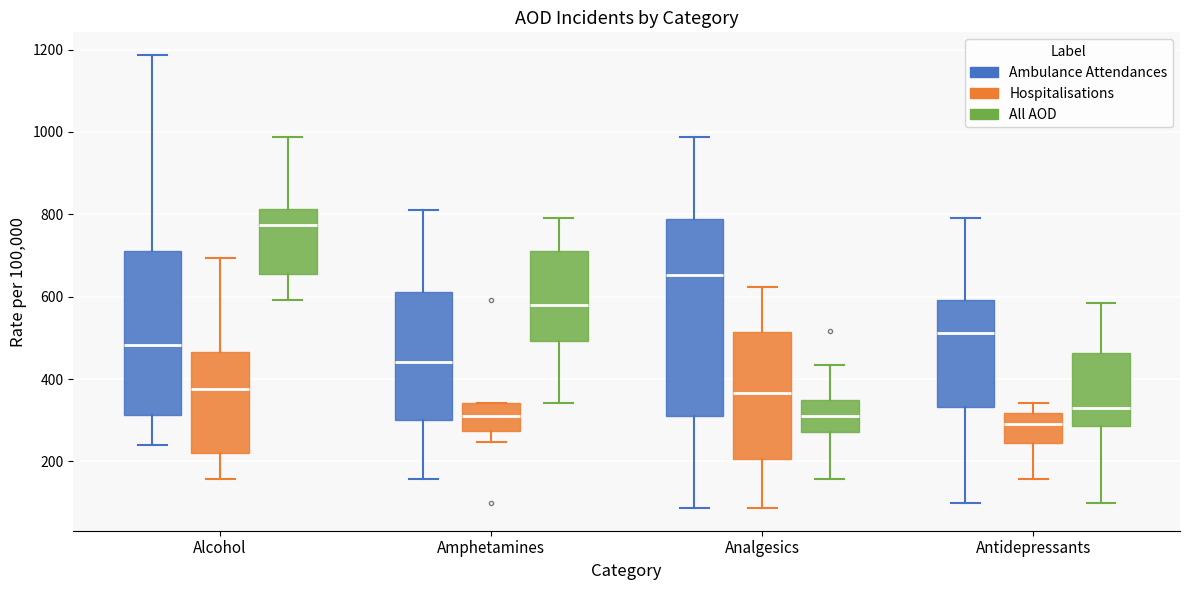

Reading left to right, read every box against the y-axis: the position of its median line, the range the box covers, and the ends of its whiskers. The values are not printed on the chart, so give them approximately, as read against the axis.

Alcohol (Ambulance Attendances): median 480, box 320 to 720, whiskers 240 to 1180
Alcohol (Hospitalisations): median 380, box 220 to 460, whiskers 160 to 700
Alcohol (All AOD): median 780, box 660 to 820, whiskers 600 to 980
Amphetamines (Ambulance Attendances): median 440, box 300 to 620, whiskers 160 to 800
Amphetamines (Hospitalisations): median 300, box 280 to 340, whiskers 240 to 340
Amphetamines (All AOD): median 580, box 500 to 720, whiskers 340 to 800
Analgesics (Ambulance Attendances): median 660, box 320 to 780, whiskers 80 to 980
Analgesics (Hospitalisations): median 360, box 200 to 520, whiskers 80 to 620
Analgesics (All AOD): median 320, box 280 to 340, whiskers 160 to 440
Antidepressants (Ambulance Attendances): median 520, box 340 to 600, whiskers 100 to 800
Antidepressants (Hospitalisations): median 300, box 240 to 320, whiskers 160 to 340
Antidepressants (All AOD): median 320, box 280 to 460, whiskers 100 to 580